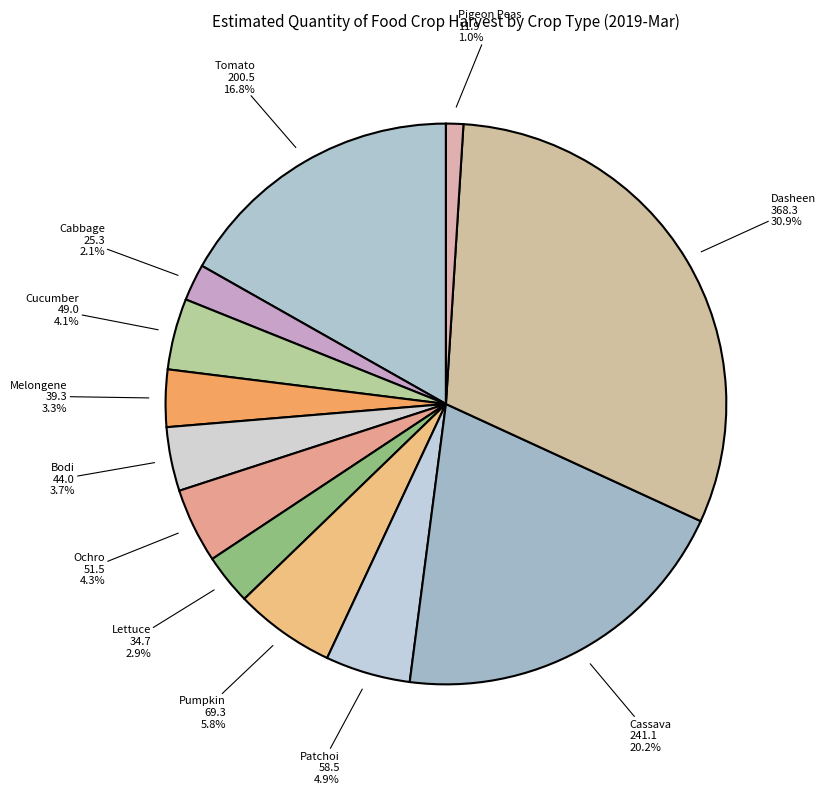

Which category has the smallest portion of the pie?

Pigeon Peas